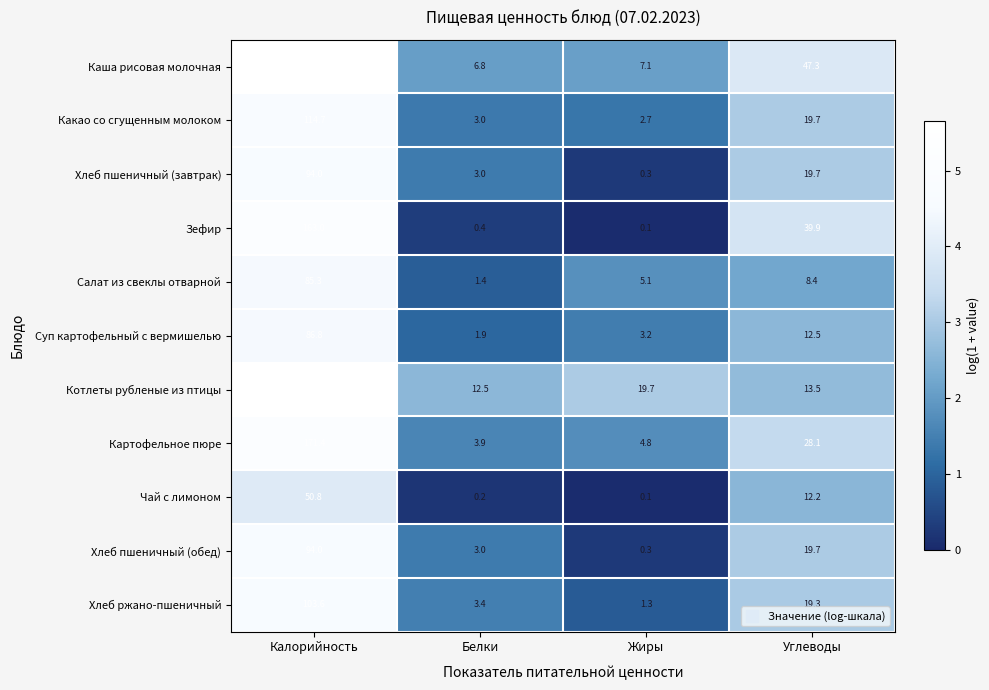

What is the difference between the Зефир values at Белки and Жиры?

0.3